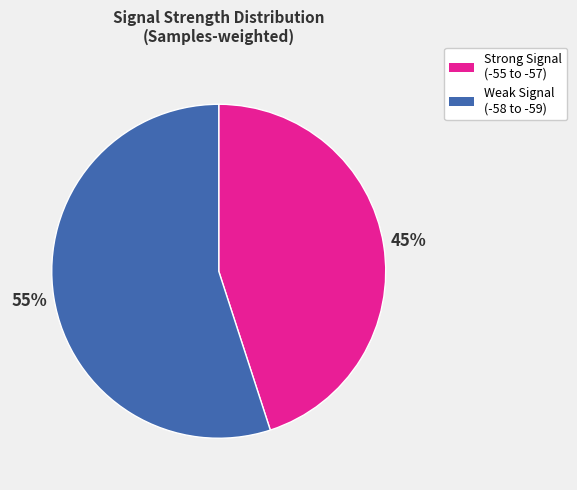

Is there any slice that represents more than half of the pie?

Yes